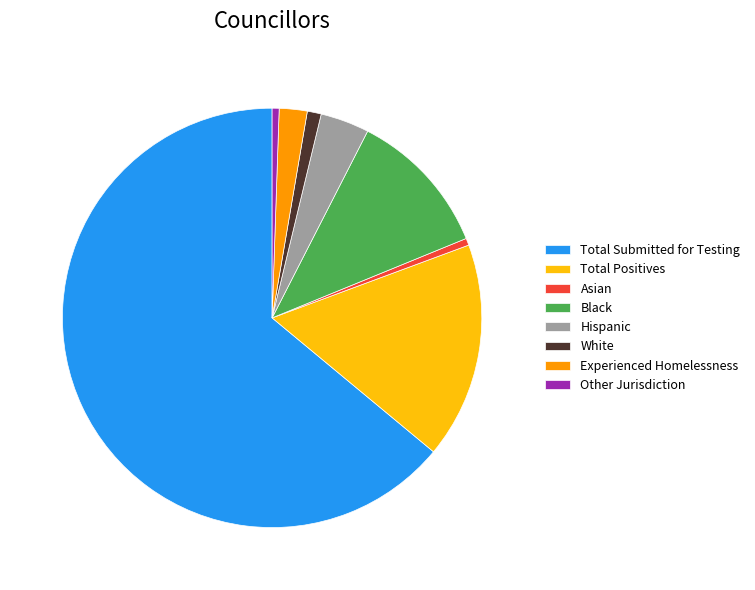

Is there a majority slice in this chart?

Yes